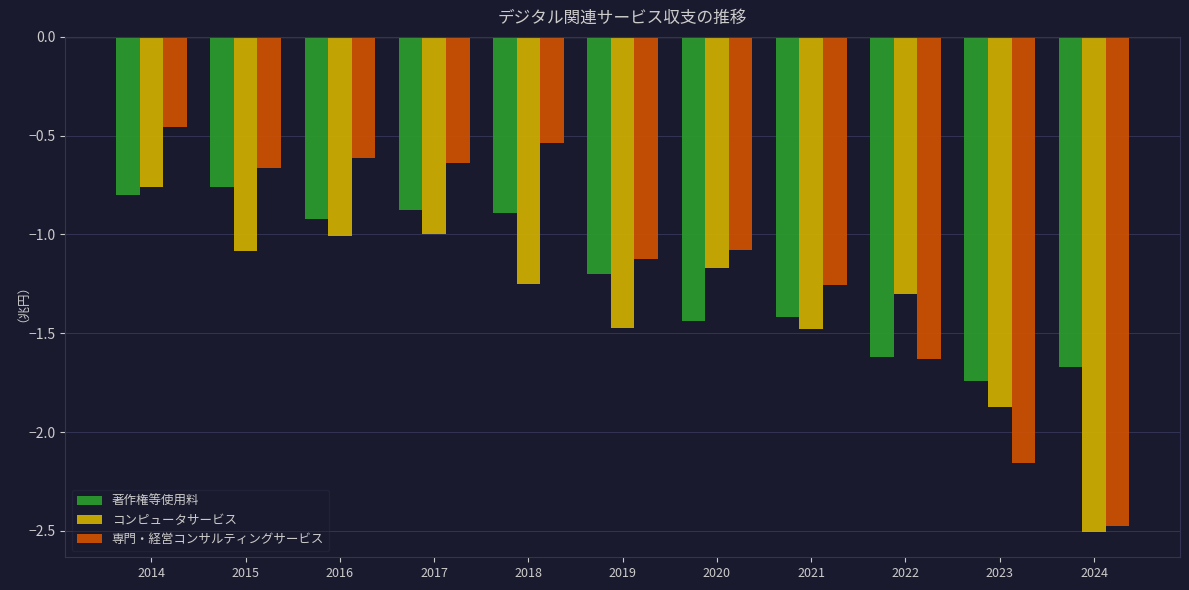

Which category has the highest value across all series?

2014